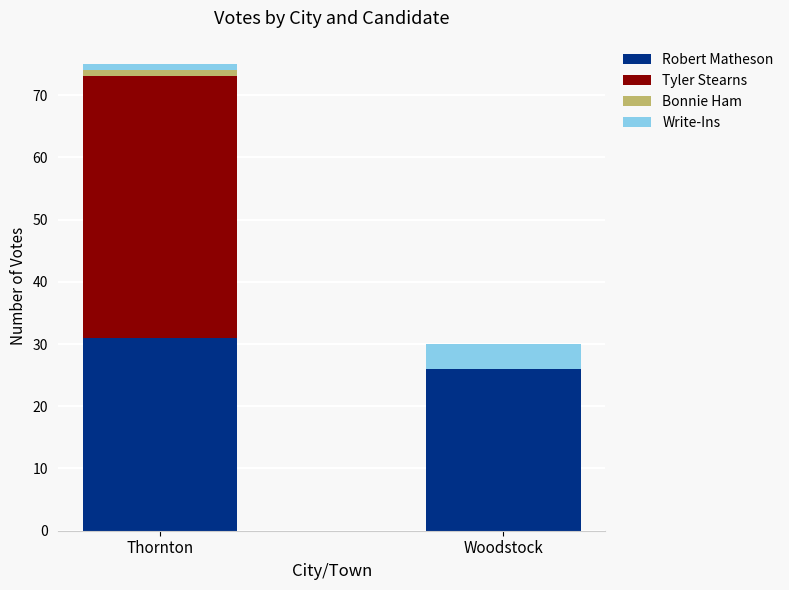

The Robert Matheson series shows 9 at Thornton. True or false?

False